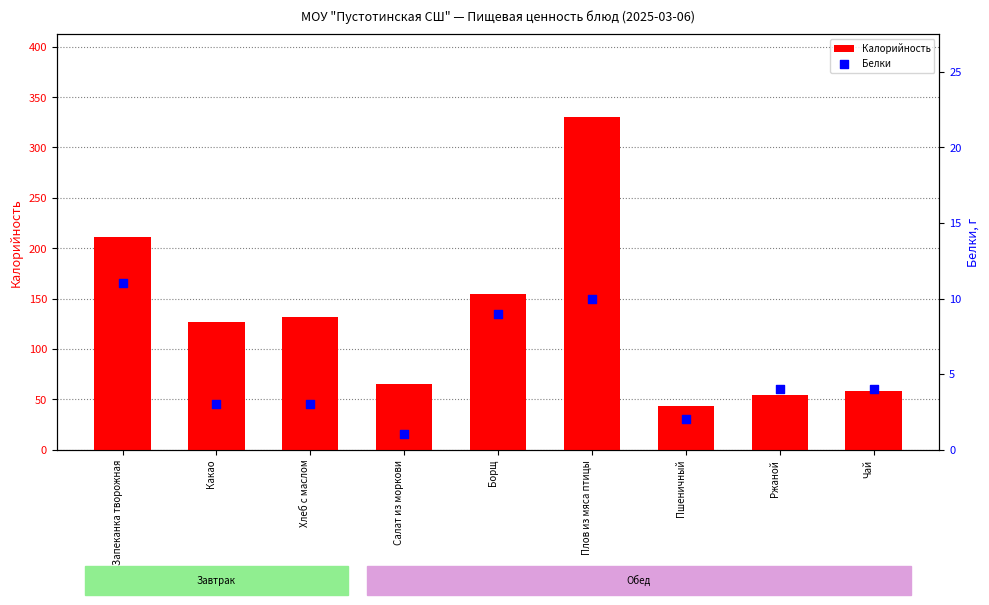

Which series reaches the minimum Y coordinate?

Белки